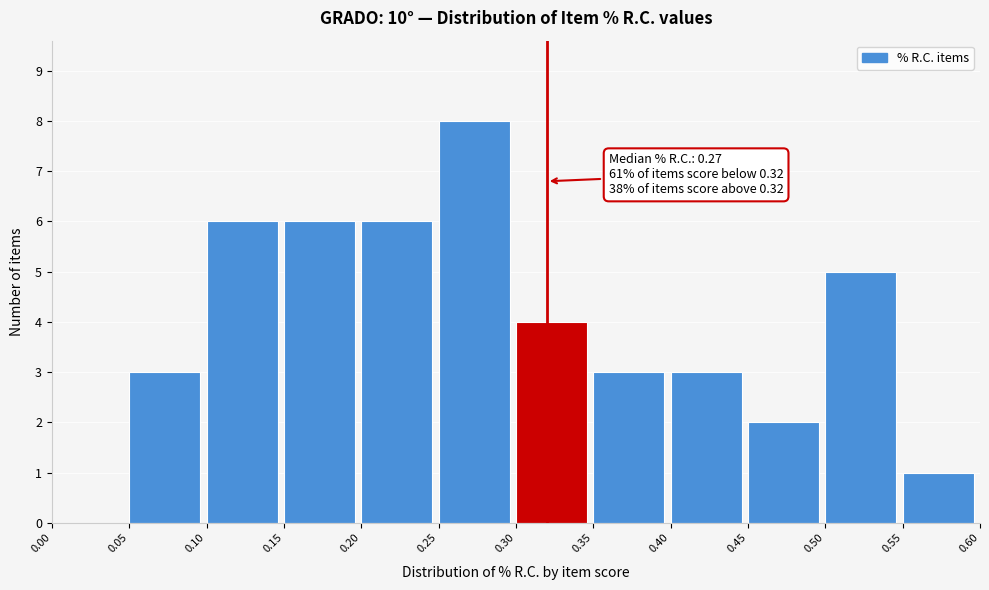

Over which range of the x-axis is the bar tallest?

0.25 to 0.30